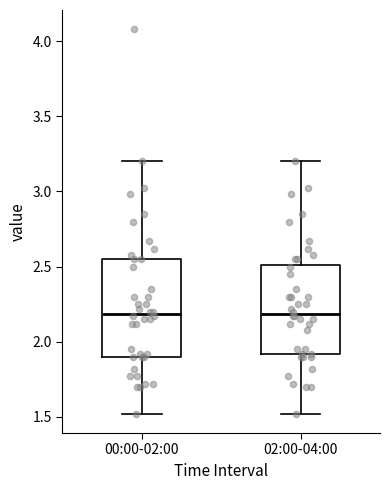

Which box is the tallest, from its lower edge to its upper edge?

00:00-02:00